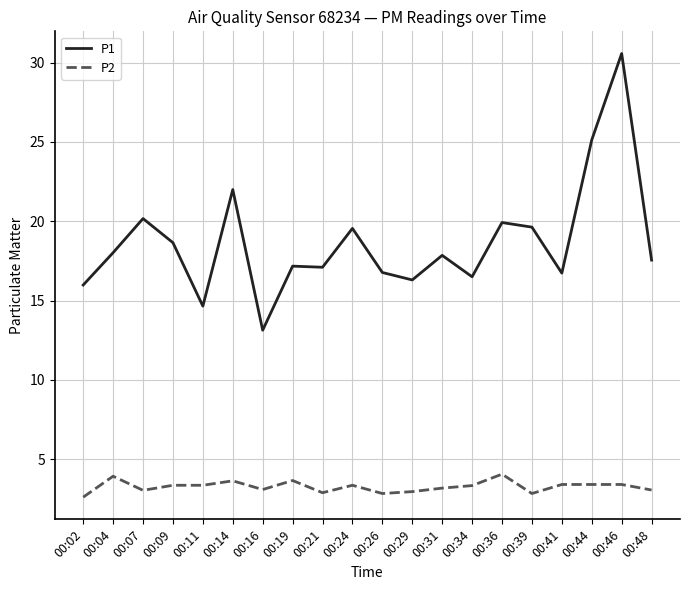

True or false: P1 and P2 cross at least once.

False